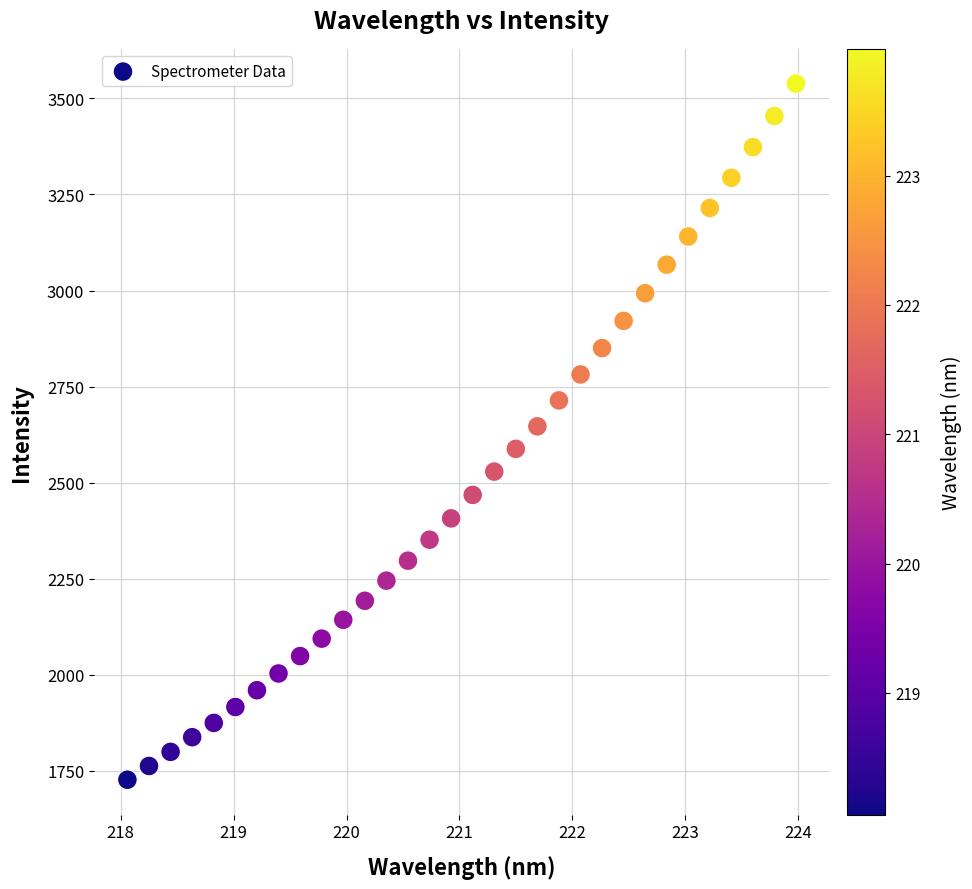

What is the range of X values (max minus min)?

5.9